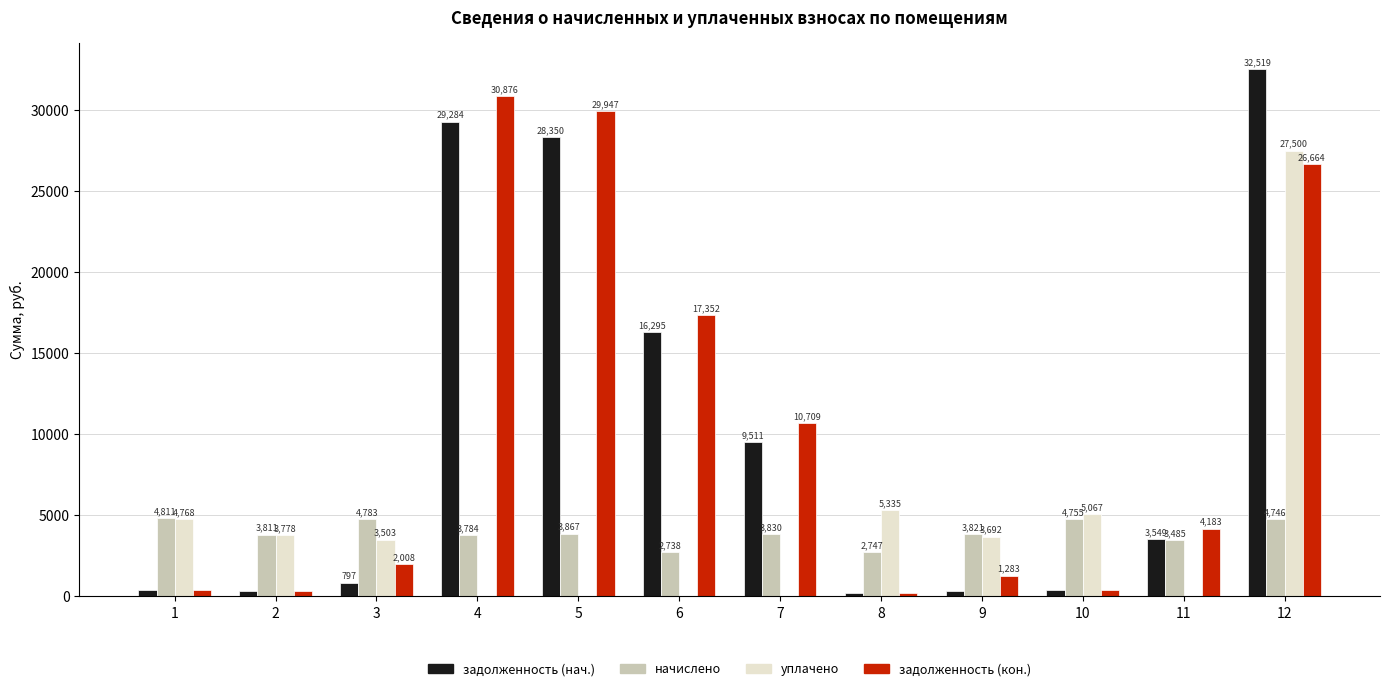

What is the total value across all series at 11?

11219.3